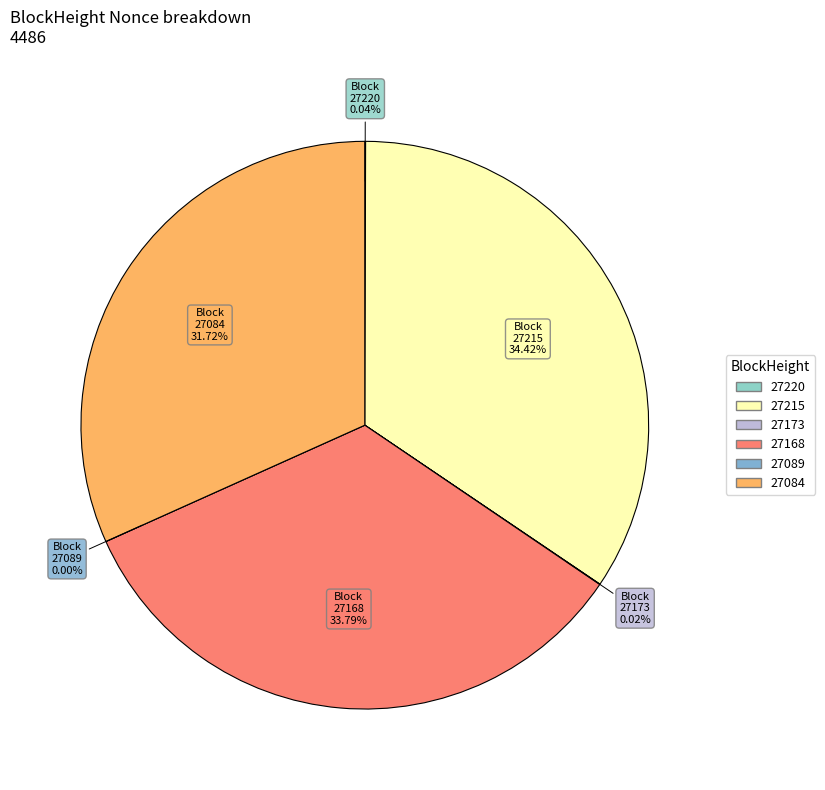

To the nearest percent, what percentage of the pie is 27084?

32%